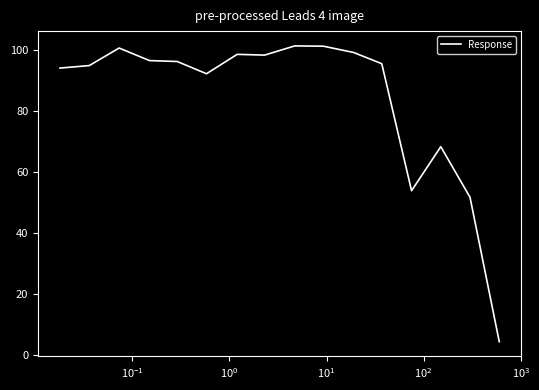

What is the sum of all values?

1349.4